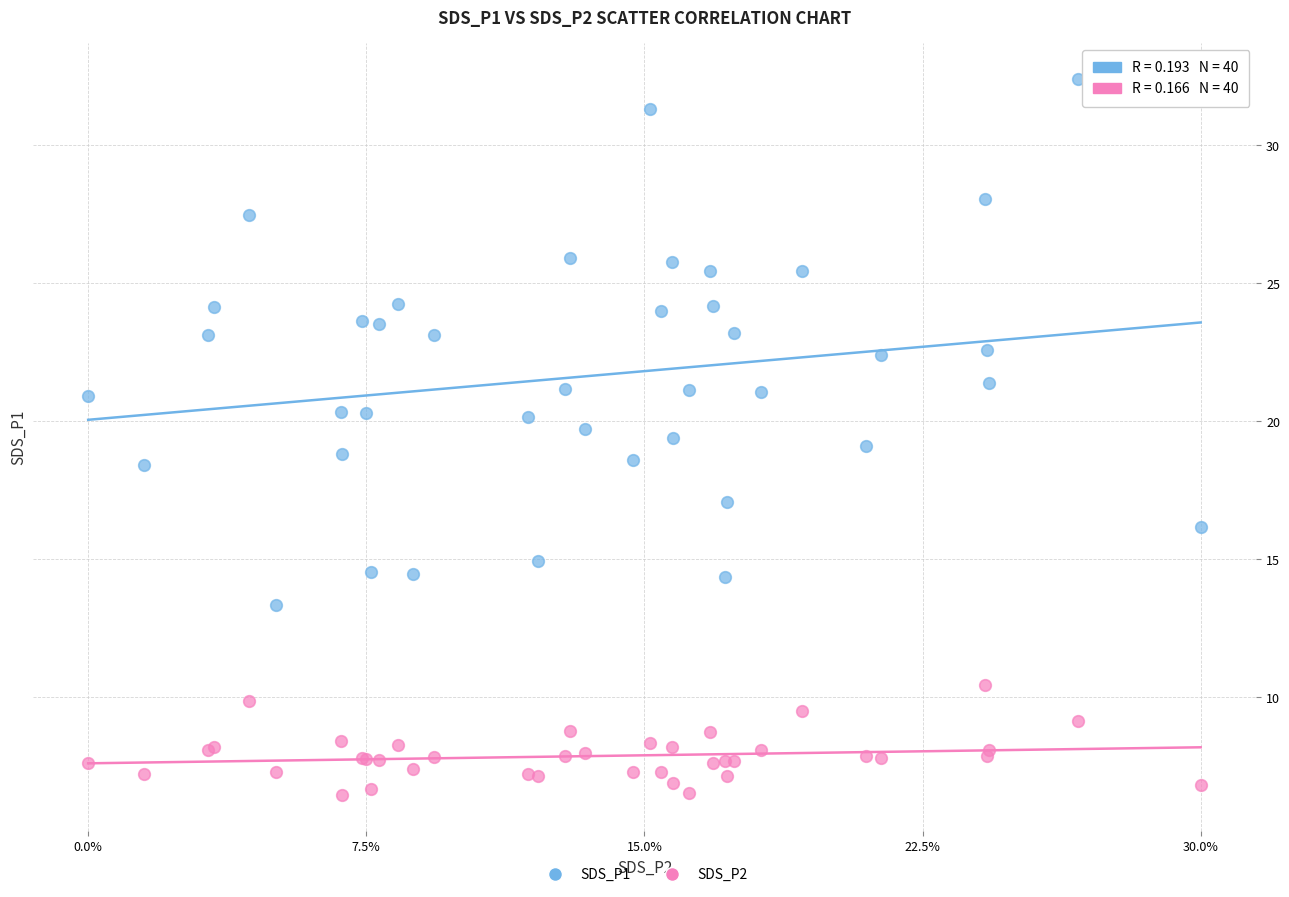

Which series contains the lowest Y value?

SDS_P2